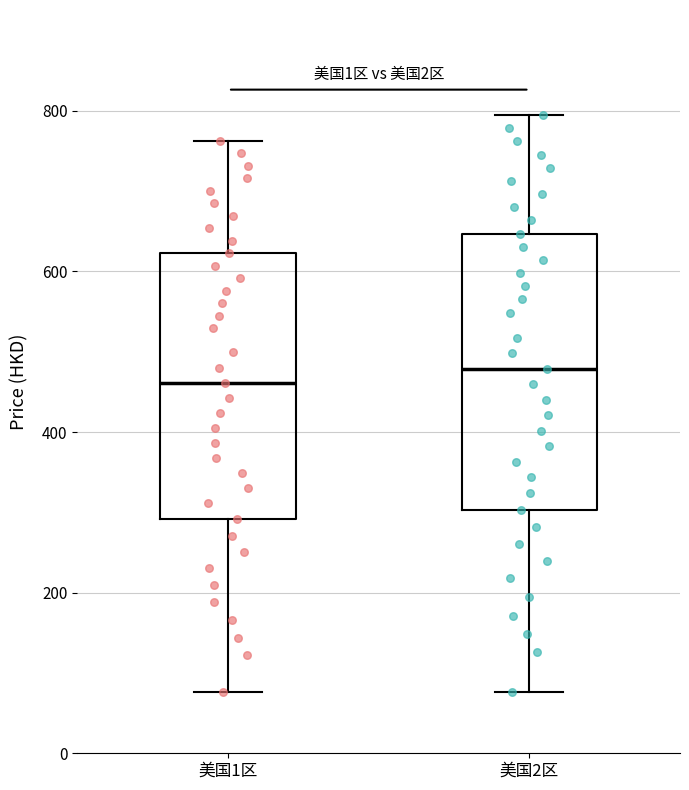

Where is the upper edge of the box for 美国1区 on the y-axis? The values are not printed on the chart, so give them approximately, as read against the axis.

620